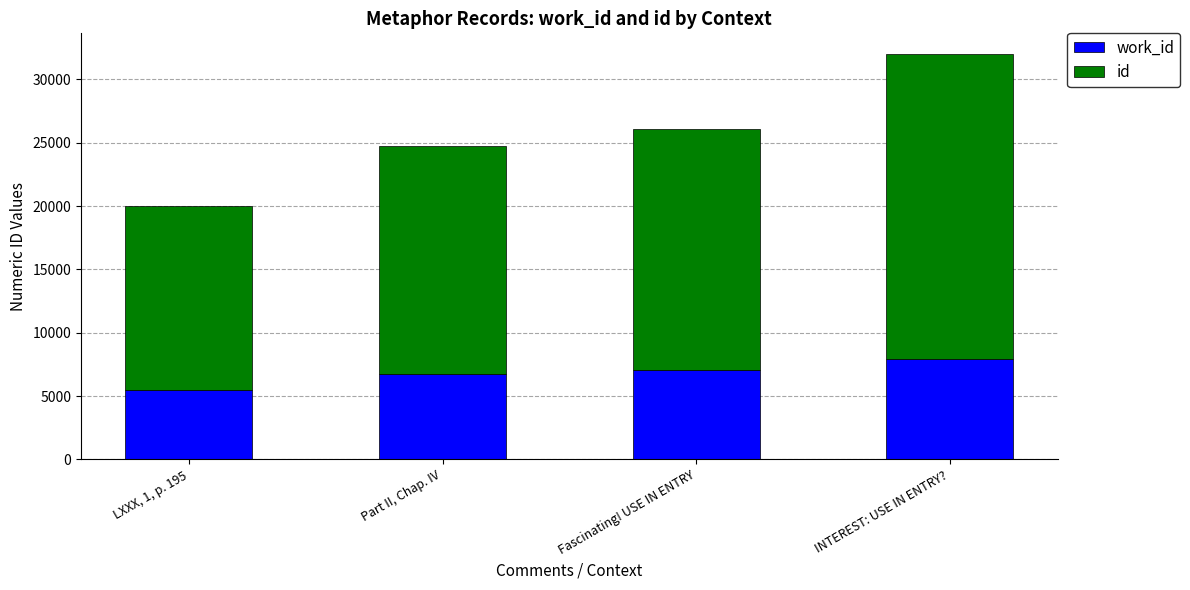

Are the bars horizontal?

No